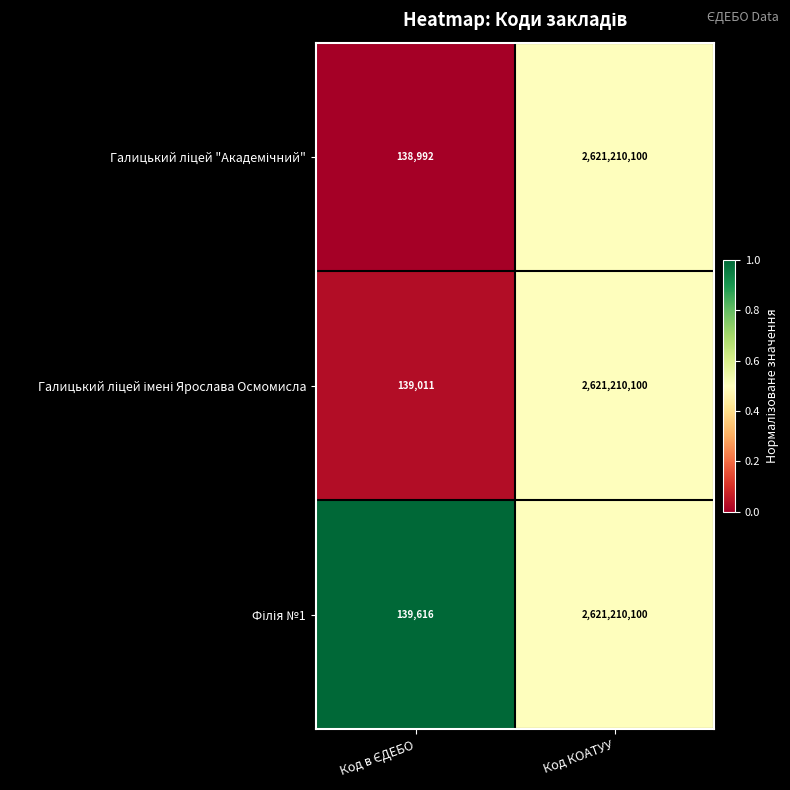

What is the total value across all series at Код КОАТУУ?

7863630300